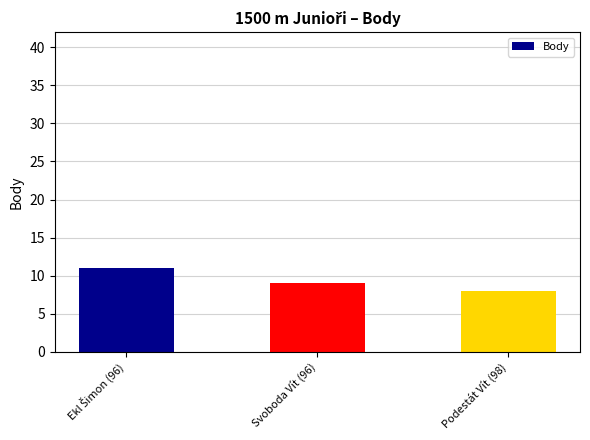

What is the value of the 3rd bar from the left?

8